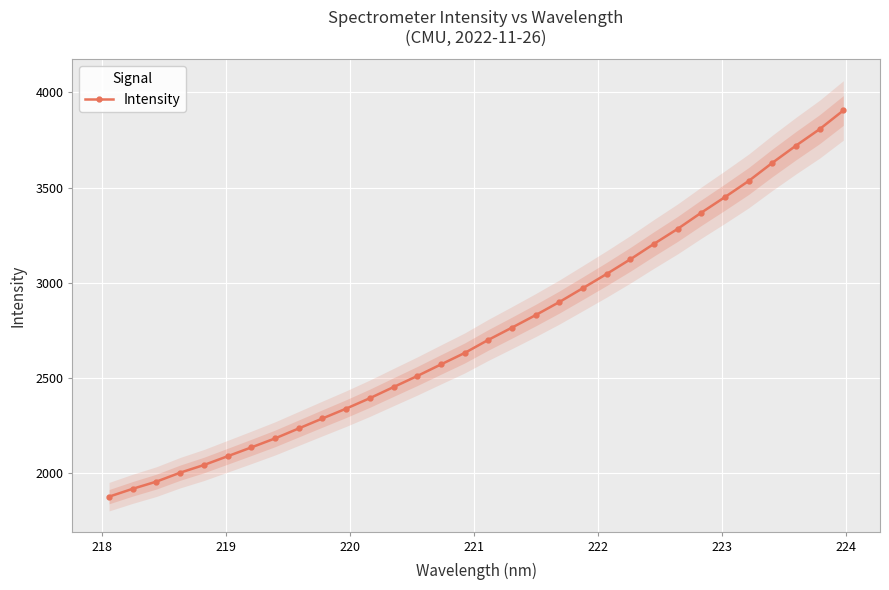

What is the maximum value shown in the chart?

3905.3